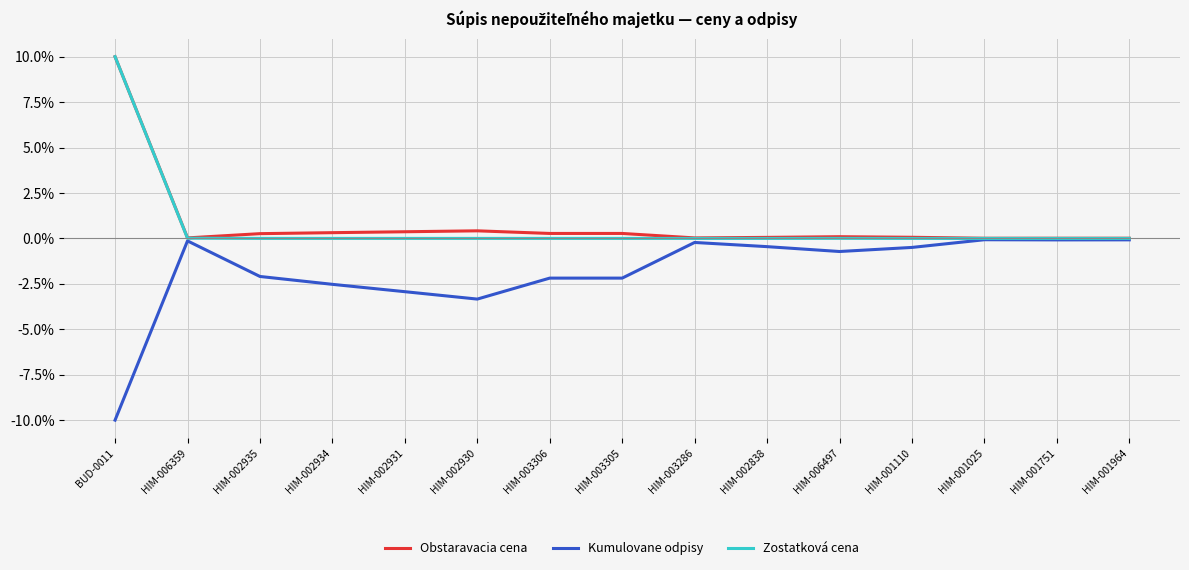

At how many categories does at least one series exceed 4?

1